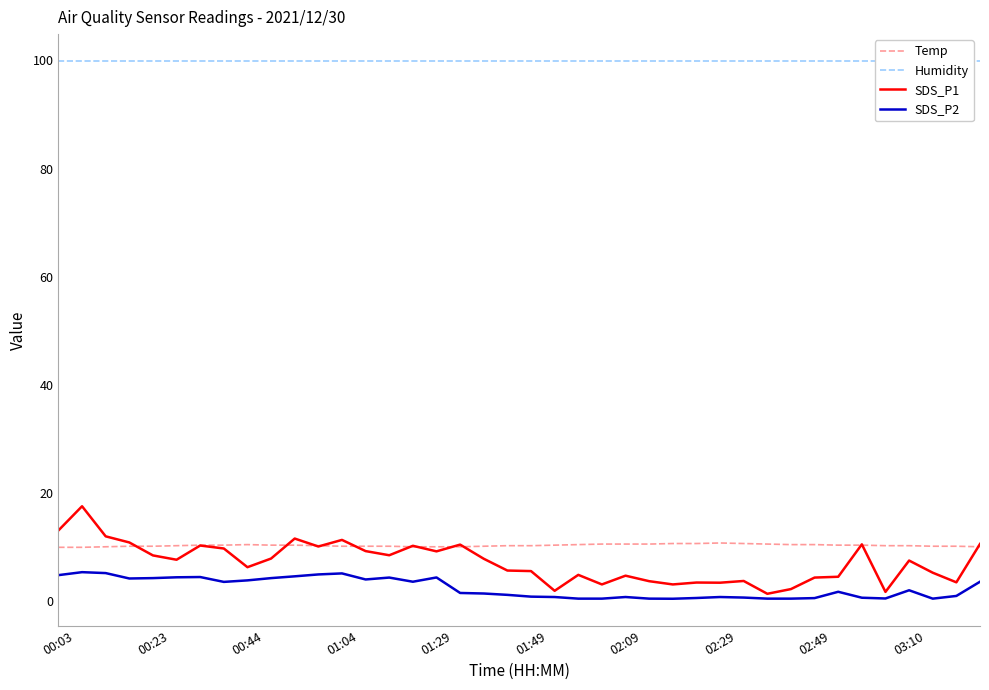

What is the lowest value of the Temp series?

9.9